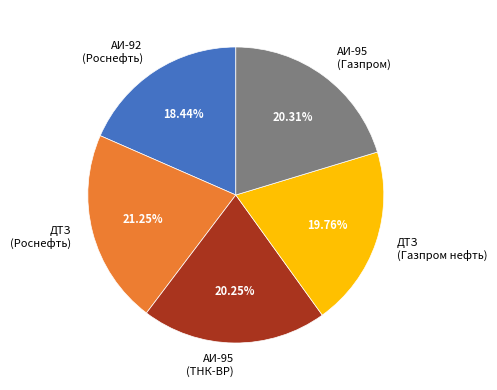

Do АИ-95 (Газпром) and АИ-95 (ТНК-ВР) together represent more than half of the pie?

No